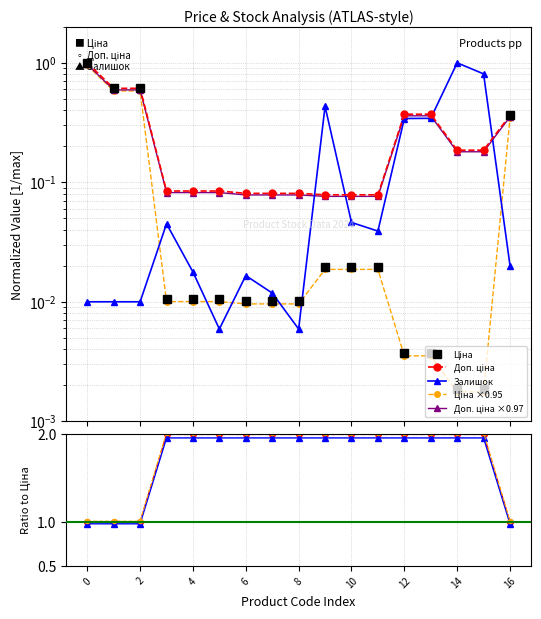

What is the sum of all Залишок values?

3.2